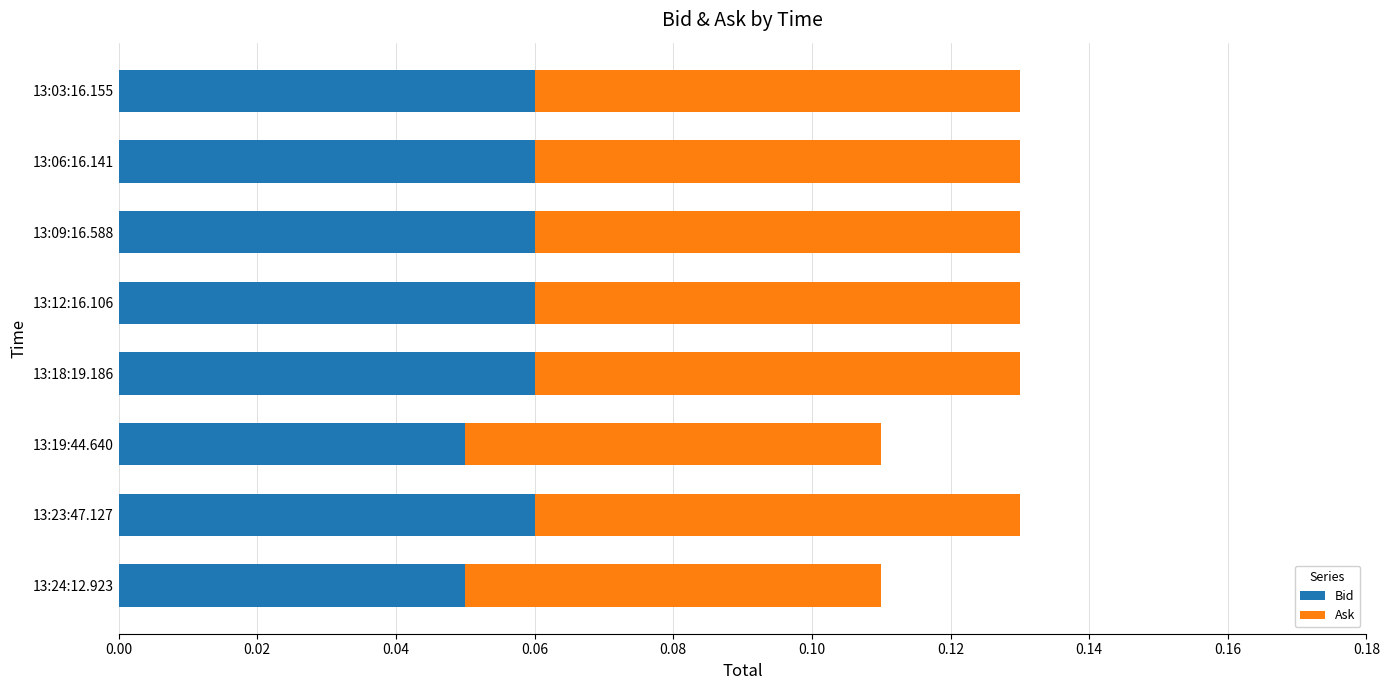

Count the Bid values in the range 0 to 1.

8